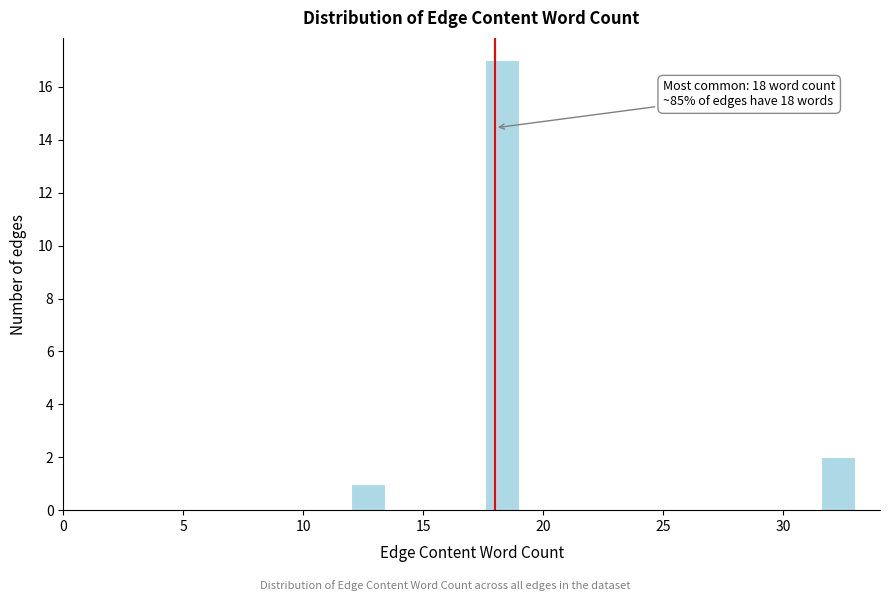

Read against the x-axis, roughly where is the centre of the tallest bar?

18.5